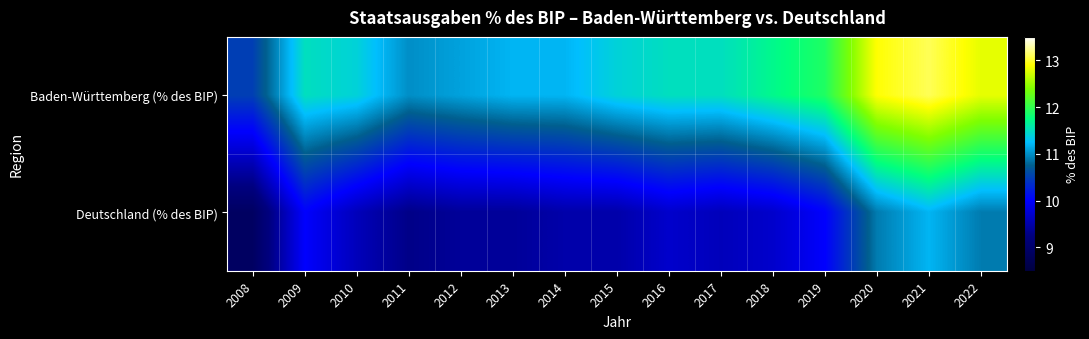

Which series has the widest spread of values?

Baden-Württemberg (% des BIP)